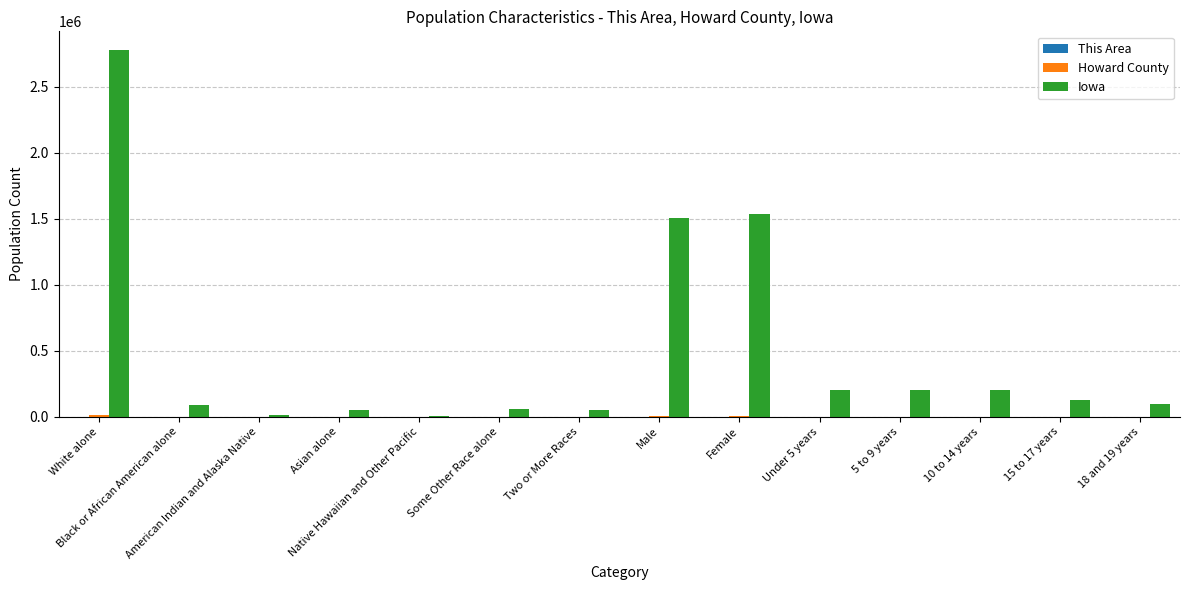

What is the sum of all Iowa values?

6913220